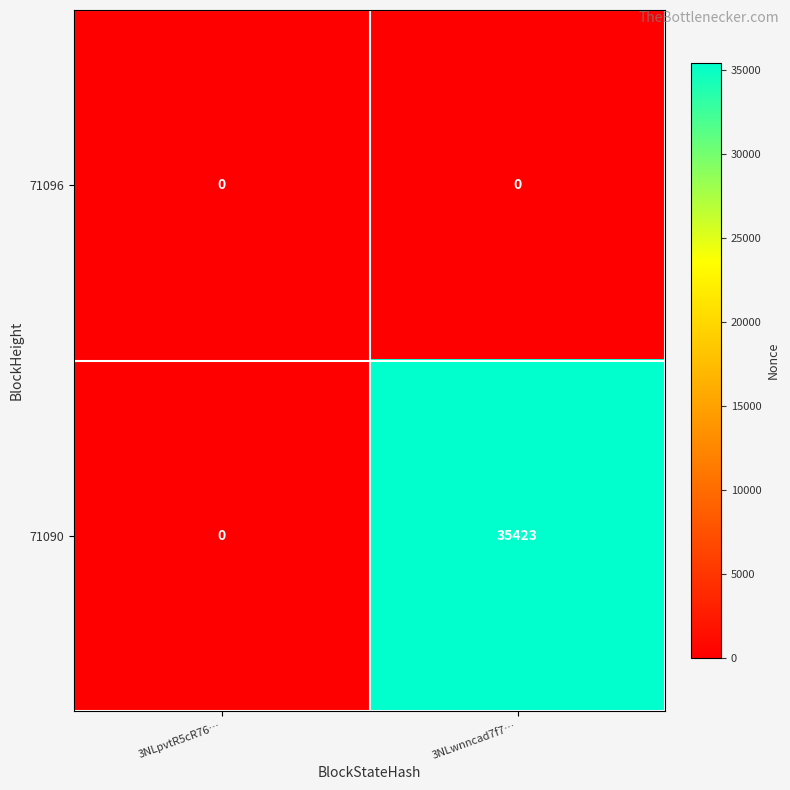

What is the average value of the 71090 series?

17712